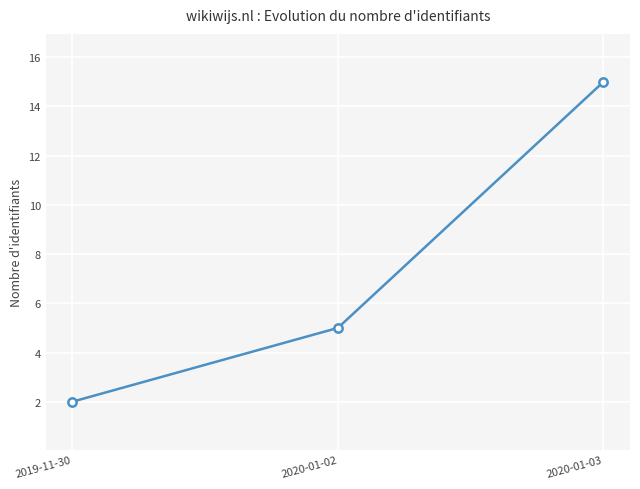

How many categories are shown in the chart?

3